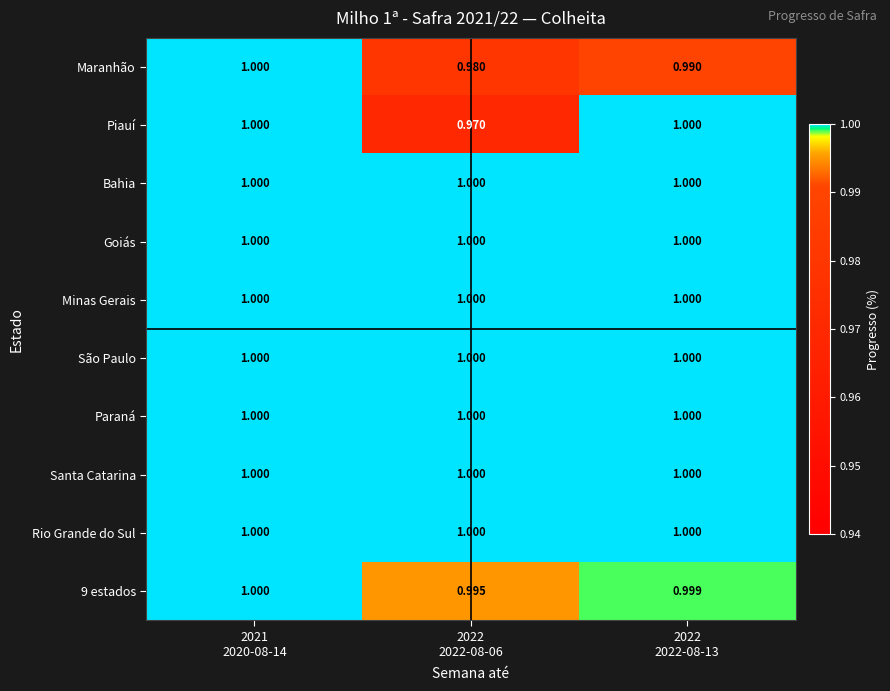

Which series has the widest spread of values?

Piauí